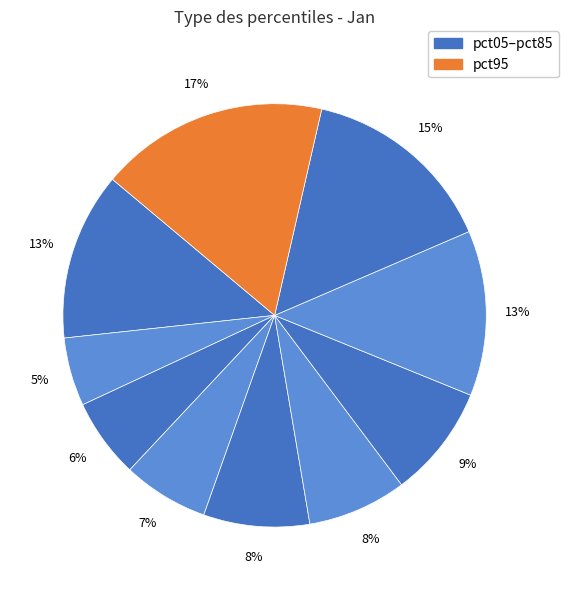

Count the number of slices in the pie.

10